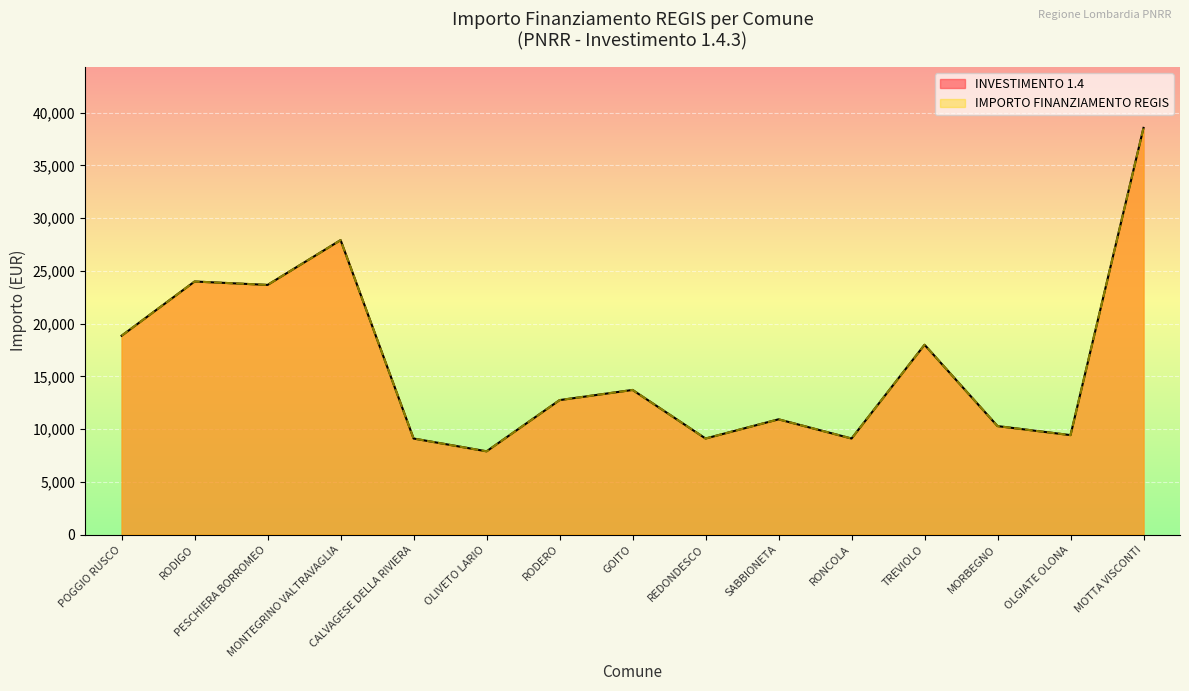

Where is the first local maximum for IMPORTO FINANZIAMENTO REGIS?

RODIGO